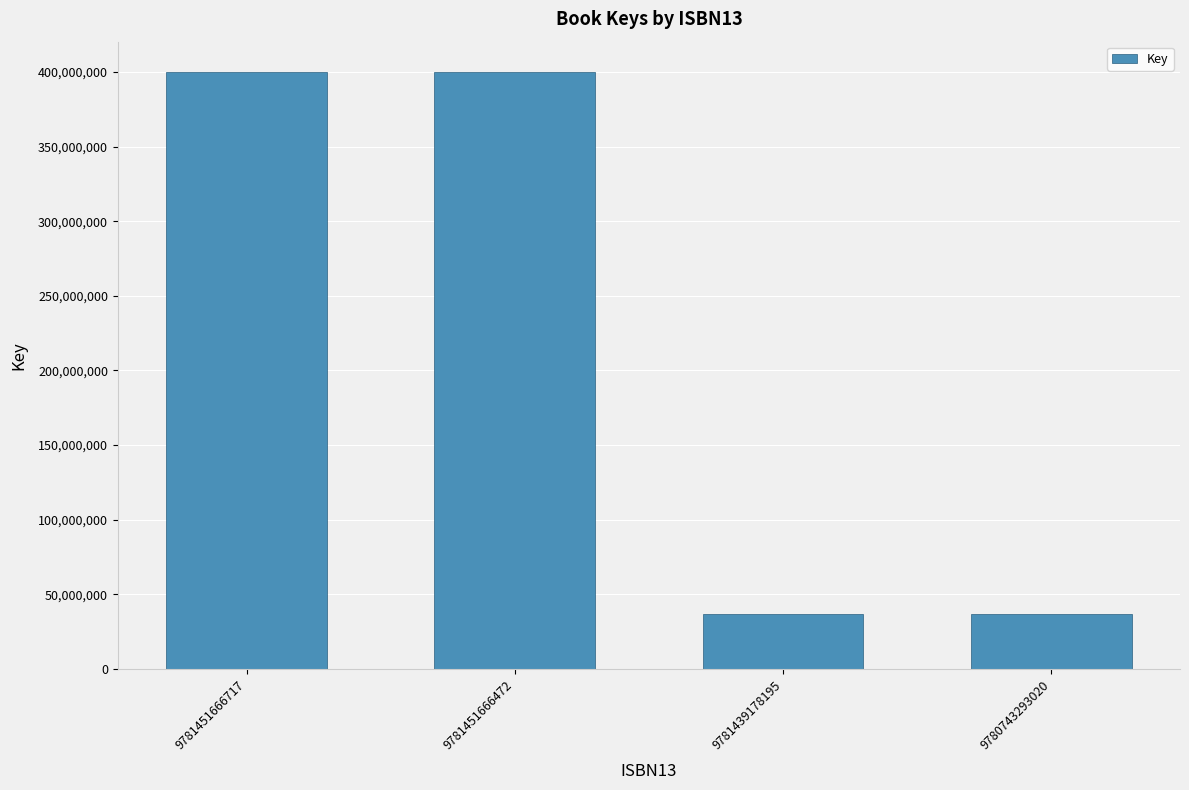

Reading left to right, list all the values displayed in this chart.

9781451666717=400250619	9781451666472=400250619	9781439178195=36856115	9780743293020=36856115